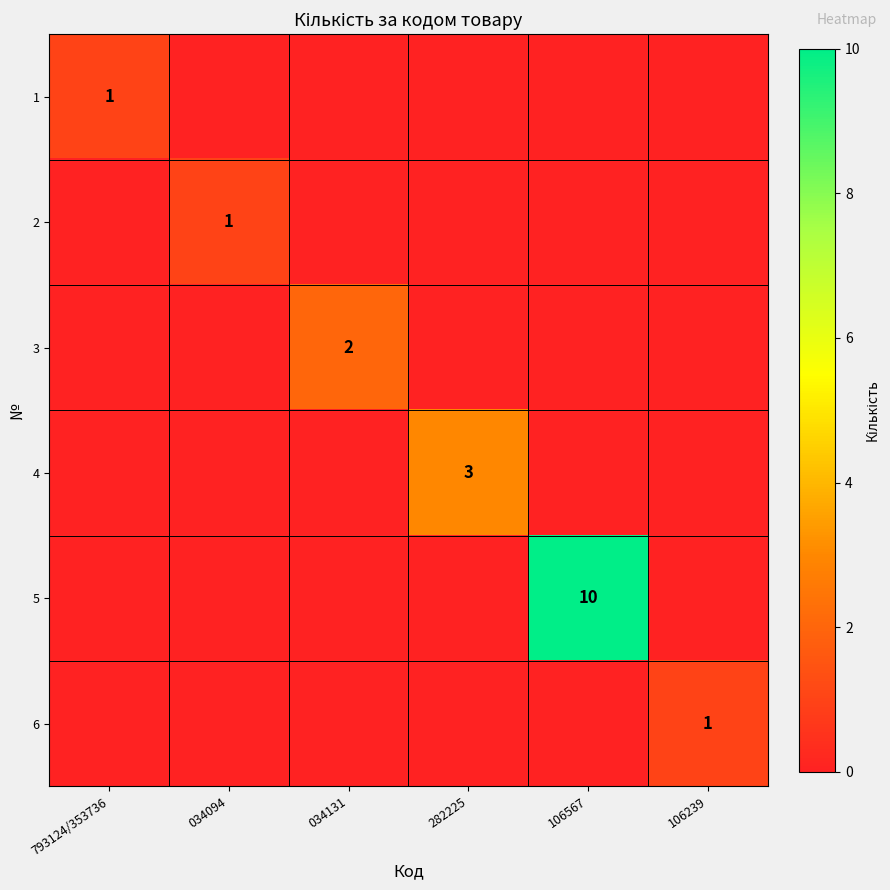

The 6 series shows 2 at 106239. True or false?

False